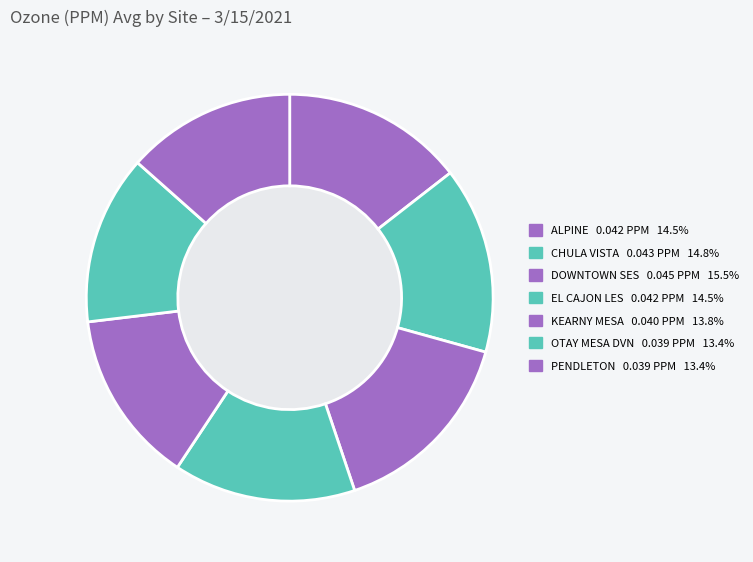

Is it true that CHULA VISTA is 3% of the pie?

False